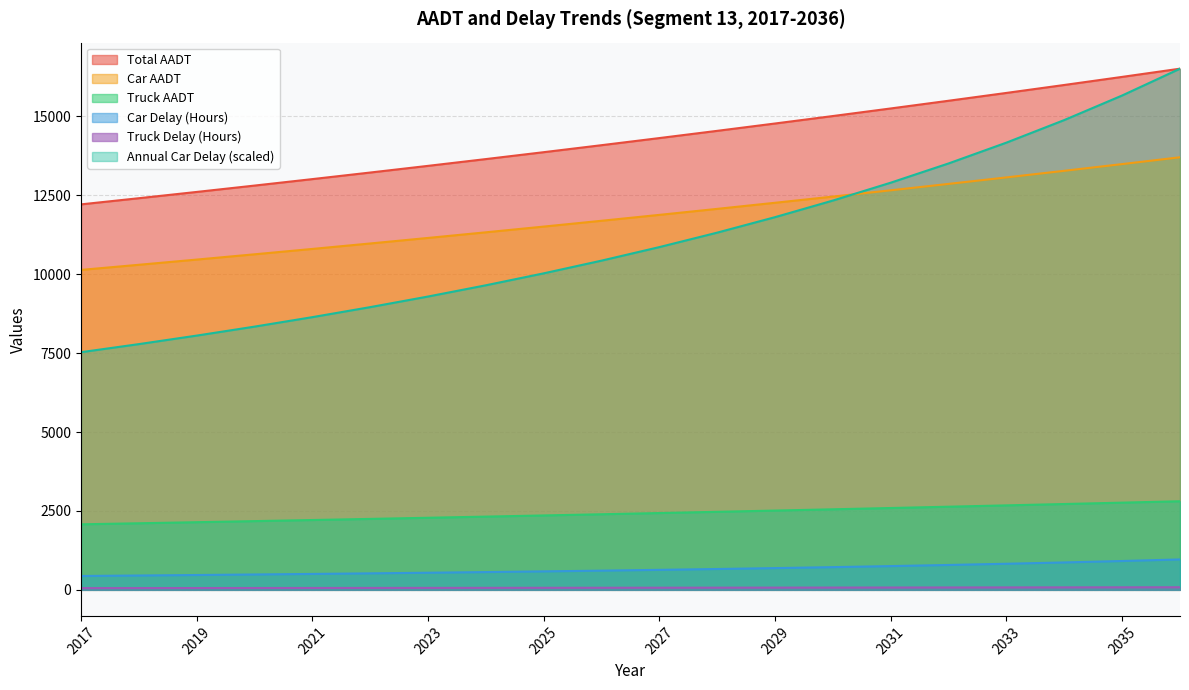

Does the chart have visible grid lines?

Yes